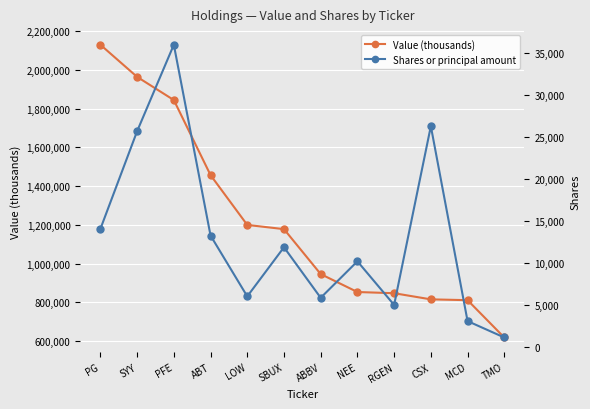

How many lines are shown in the chart?

2